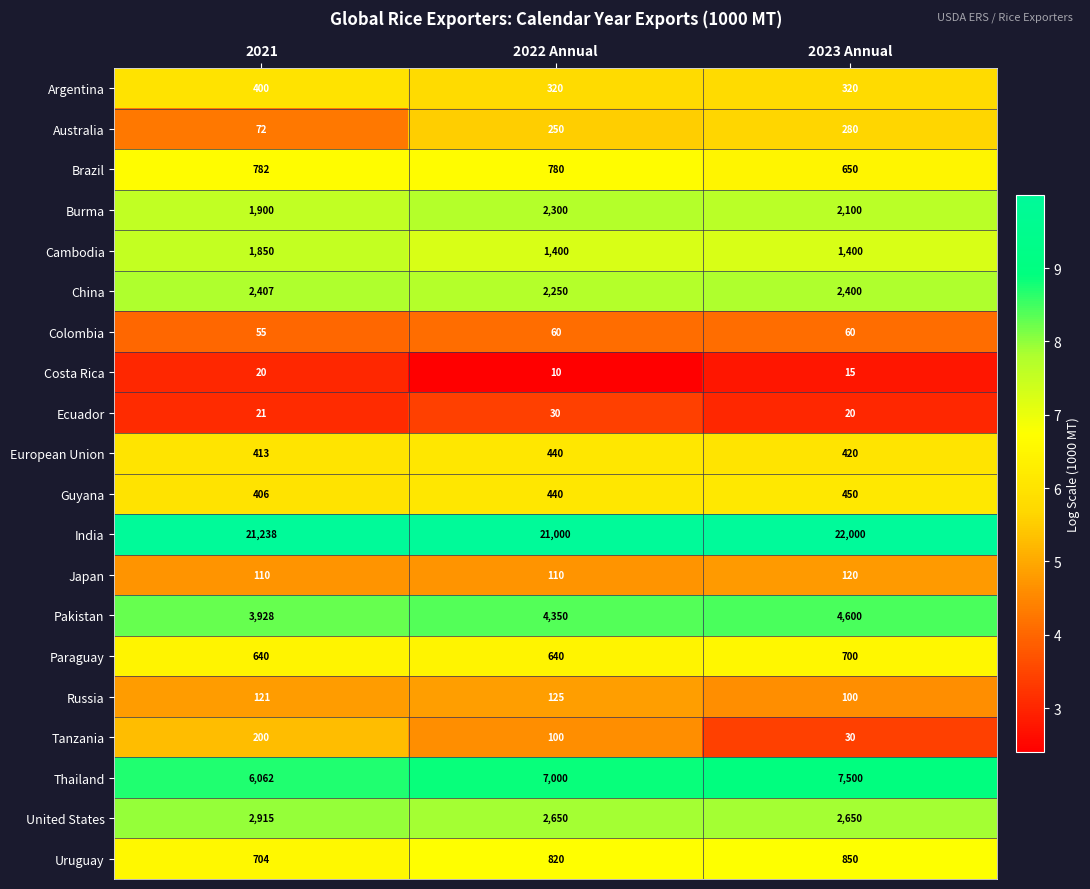

Is the value of Costa Rica at 2022 Annual greater than the value of Russia at 2022 Annual?

No